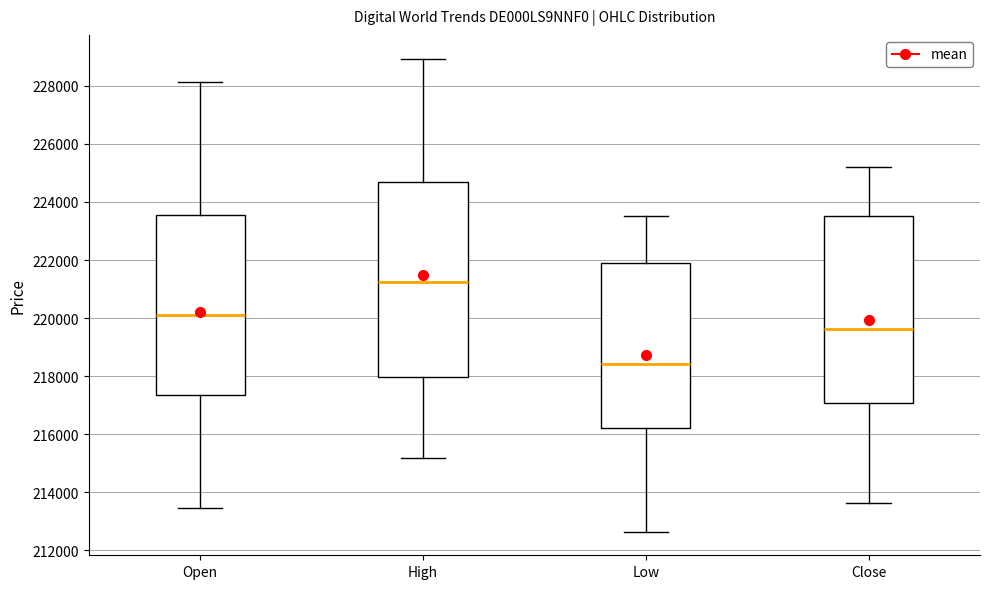

Comparing the boxes themselves (not the whiskers), which one is the tallest?

High